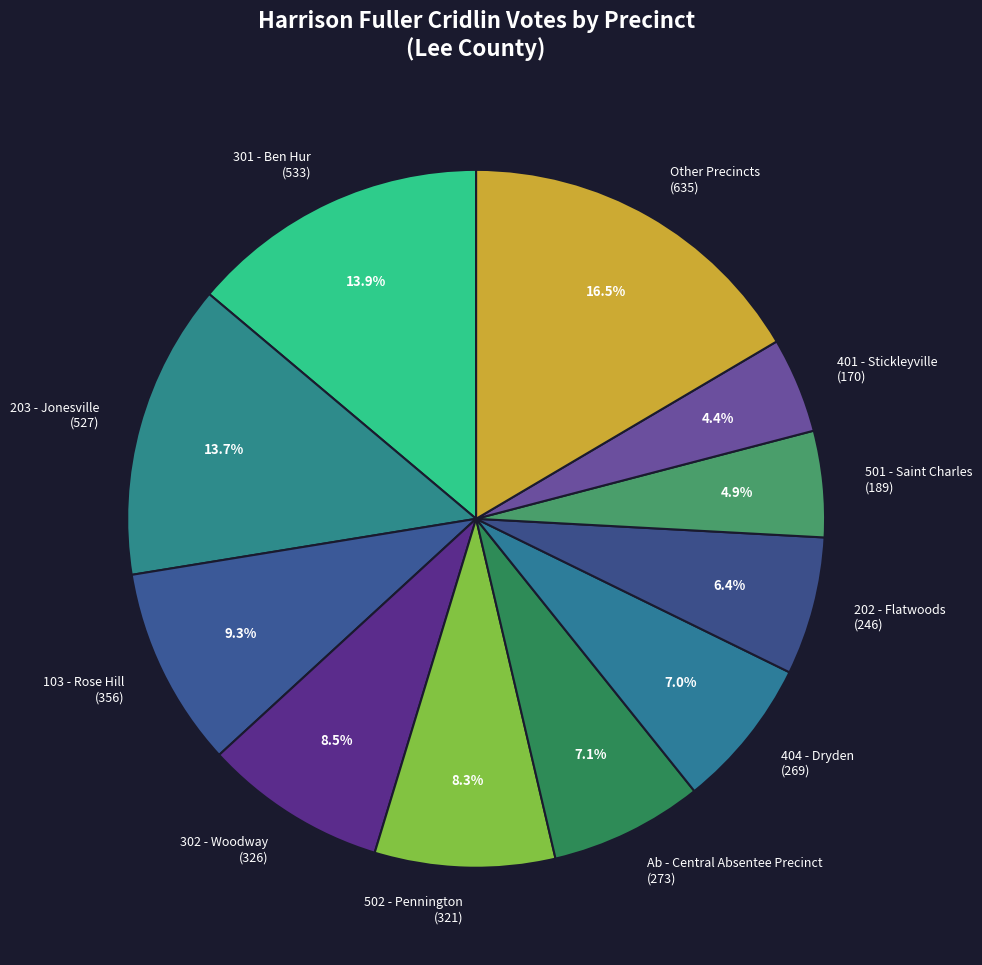

Which has a higher value, 502 - Pennington (321) or 203 - Jonesville (527)?

203 - Jonesville (527)